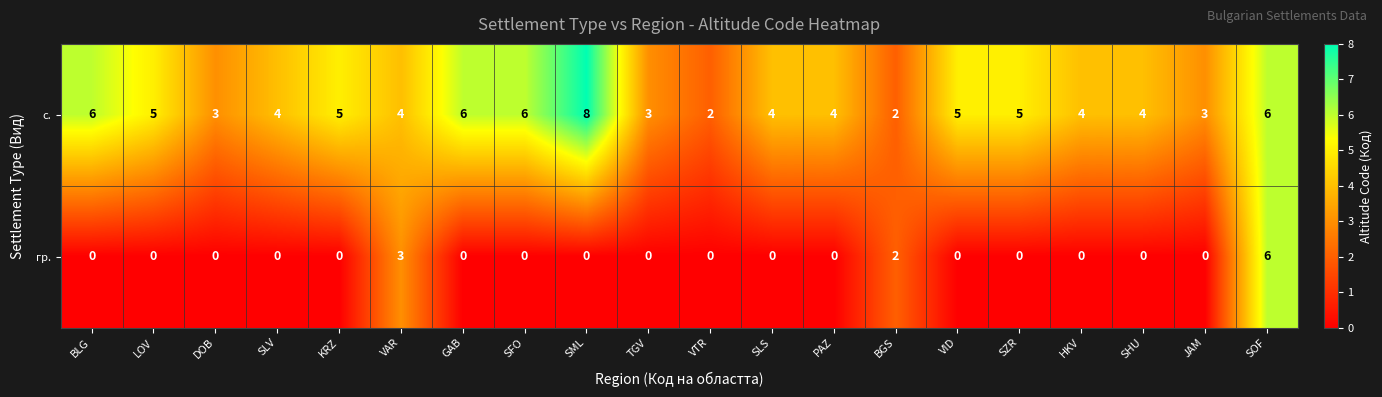

What is the difference between the highest and lowest values at SZR?

5